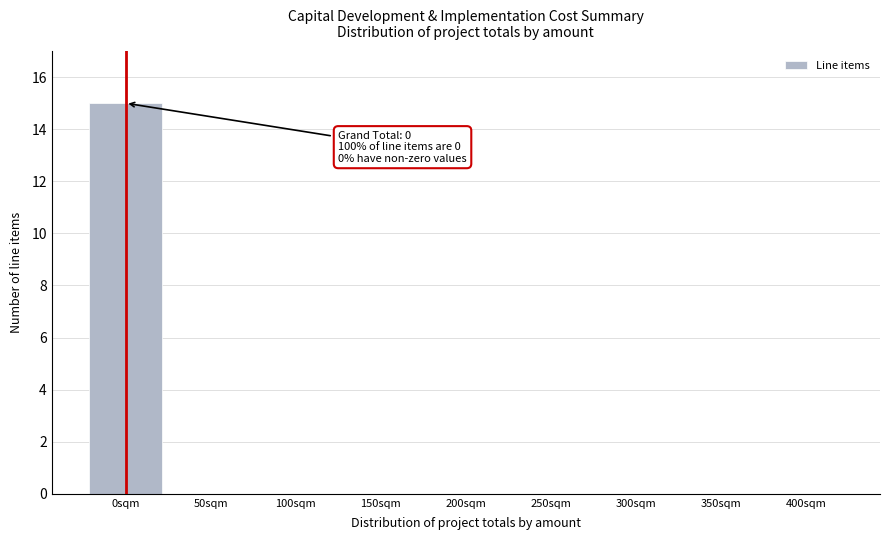

Reading left to right, what are all the values shown in this chart?

0sqm=15	50sqm=0	100sqm=0	150sqm=0	200sqm=0	250sqm=0	300sqm=0	350sqm=0	400sqm=0